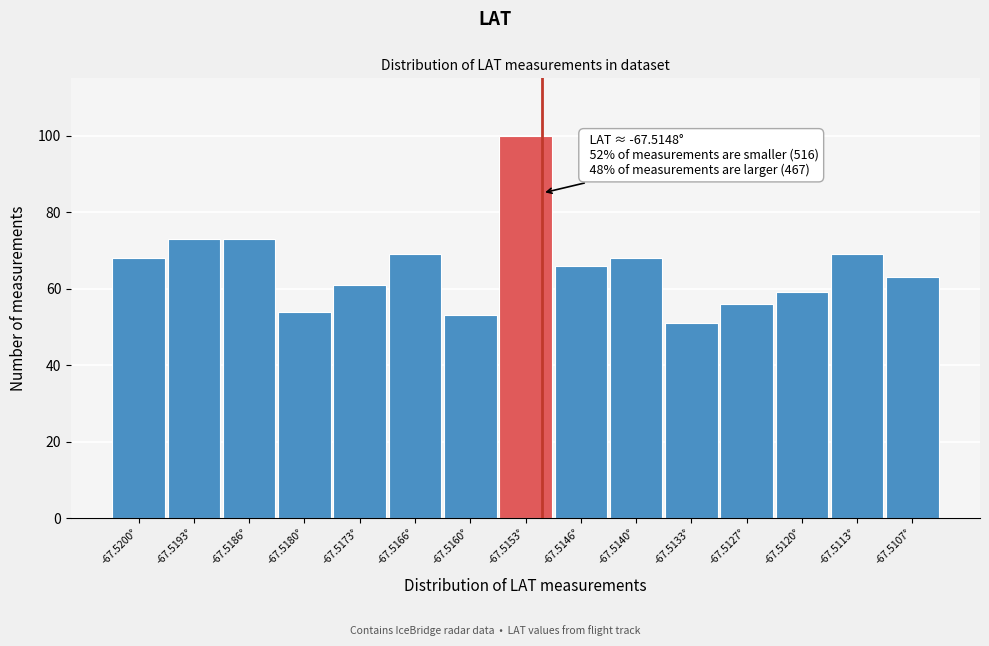

Reading left to right, what are all the values shown in this chart?

-67.5200°=68	-67.5193°=73	-67.5186°=73	-67.5180°=54	-67.5173°=61	-67.5166°=69	-67.5160°=53	-67.5153°=100	-67.5146°=66	-67.5140°=68	-67.5133°=51	-67.5127°=56	-67.5120°=59	-67.5113°=69	-67.5107°=63